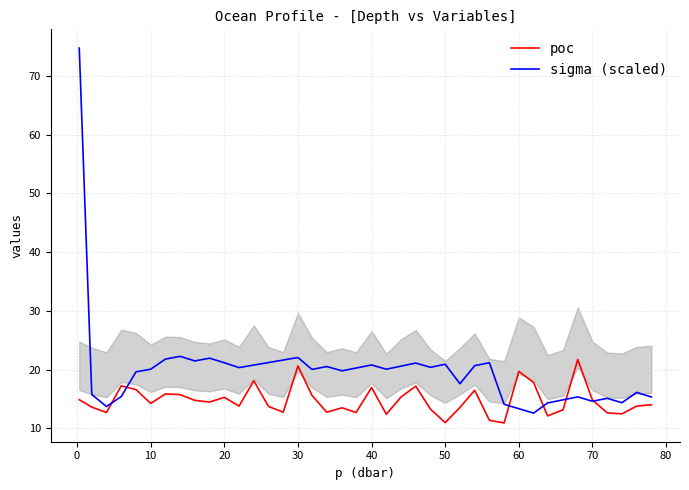

Read the poc value at 70.

14.8